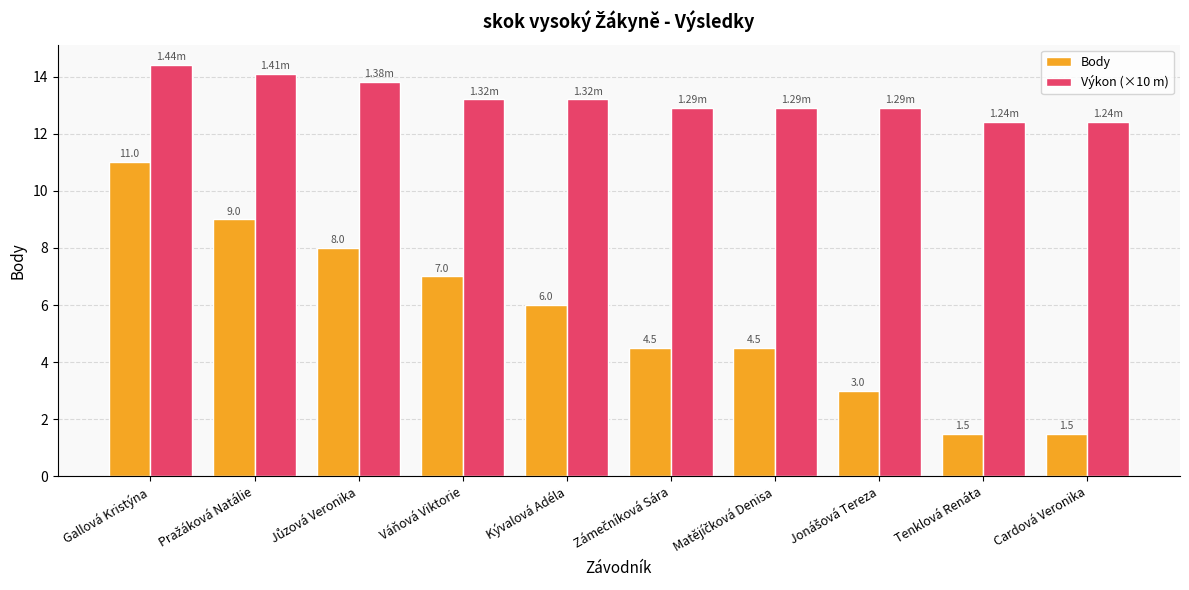

What are all the series names shown in the legend?

Body, Výkon (×10 m)